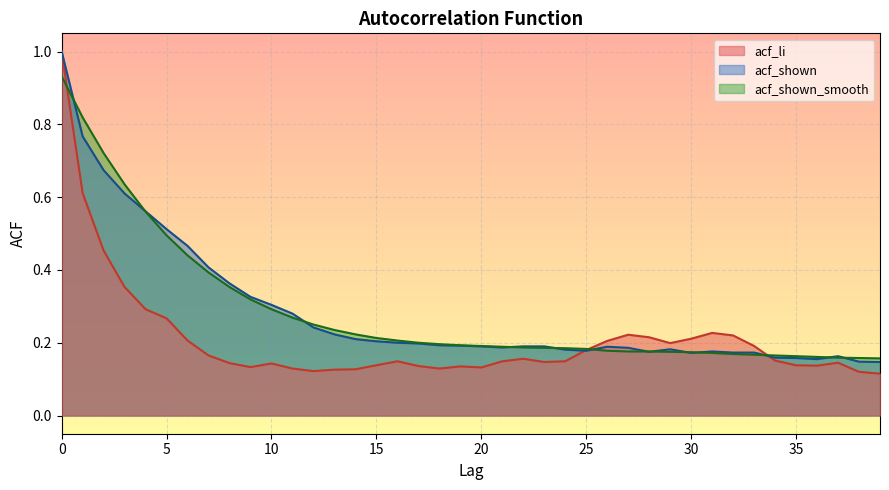

What are all the series names shown in the legend?

acf_li, acf_shown, acf_shown_smooth